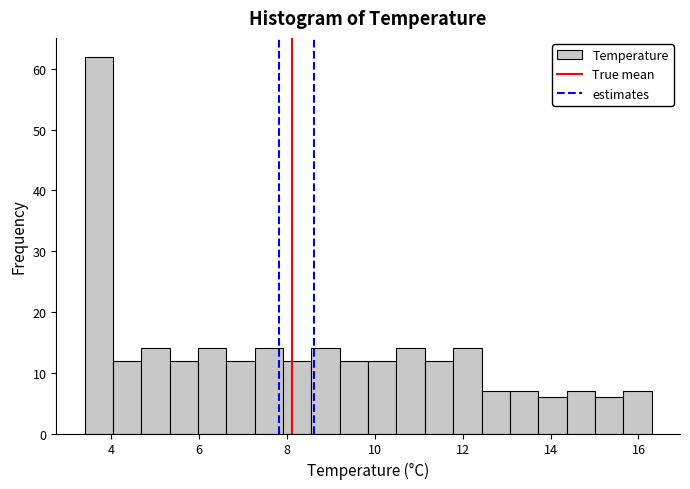

Around what value on the x-axis is the tallest bar? Give the approximate position of its centre, as read against the axis.

3.8